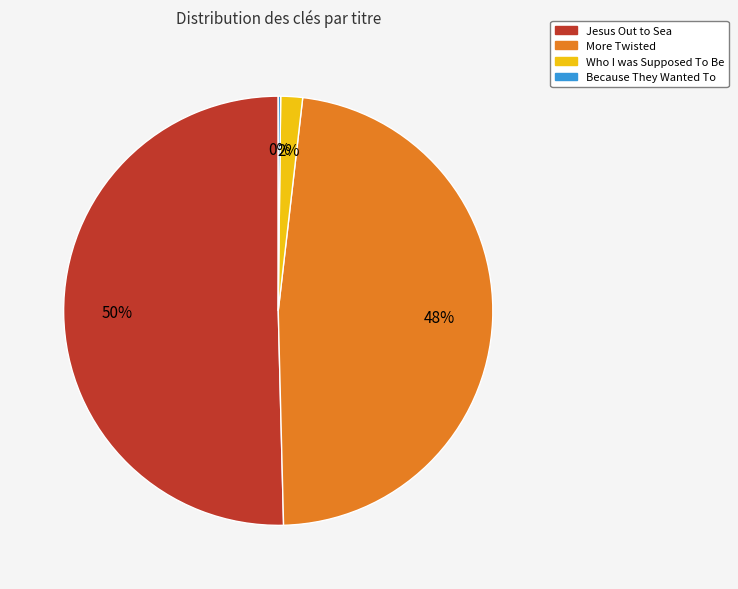

What percentage is the Jesus Out to Sea slice, to the nearest percent?

50%